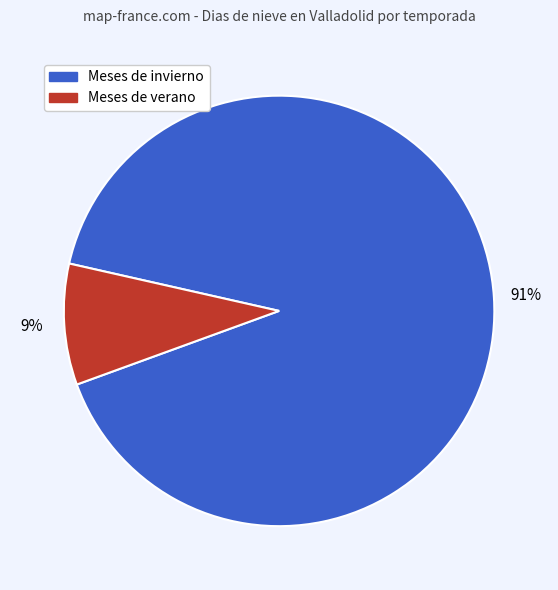

Does any single category account for the majority?

Yes